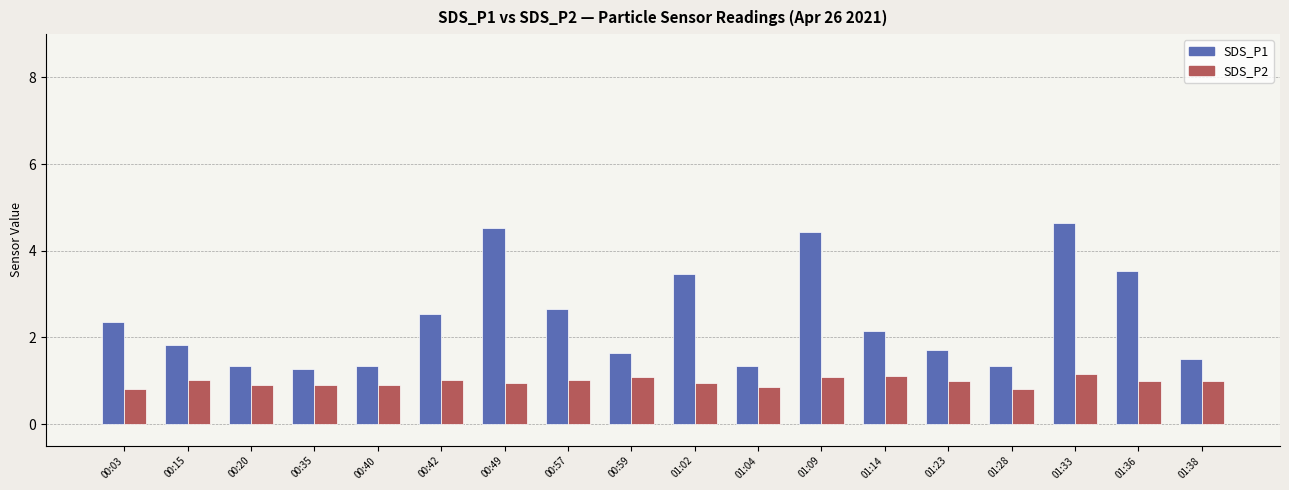

What is the minimum value shown in the chart?

0.8